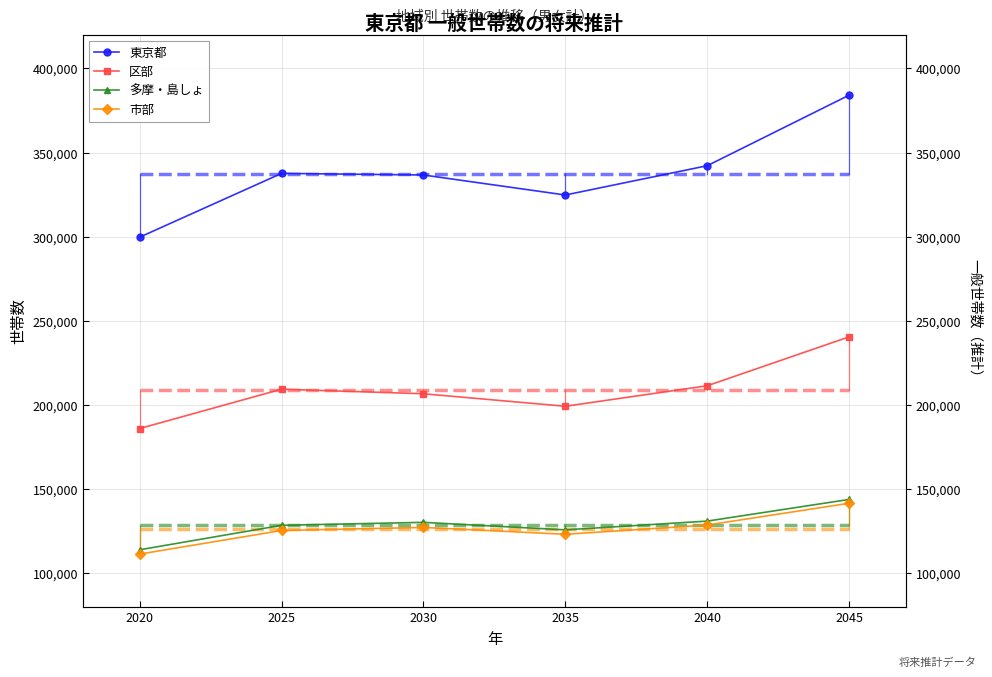

True or false: 東京都 and 多摩・島しょ intersect in this chart.

False